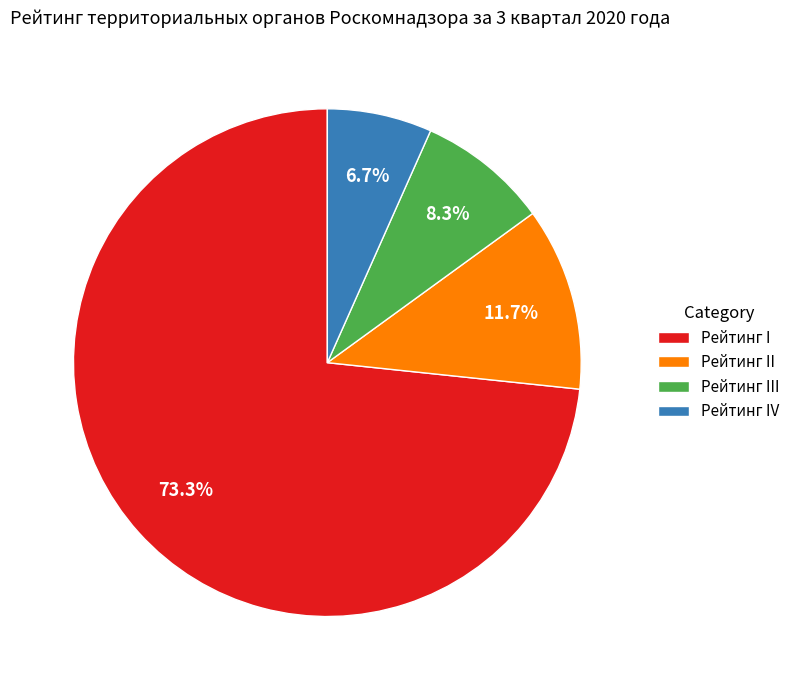

How many segments does this pie chart have?

4